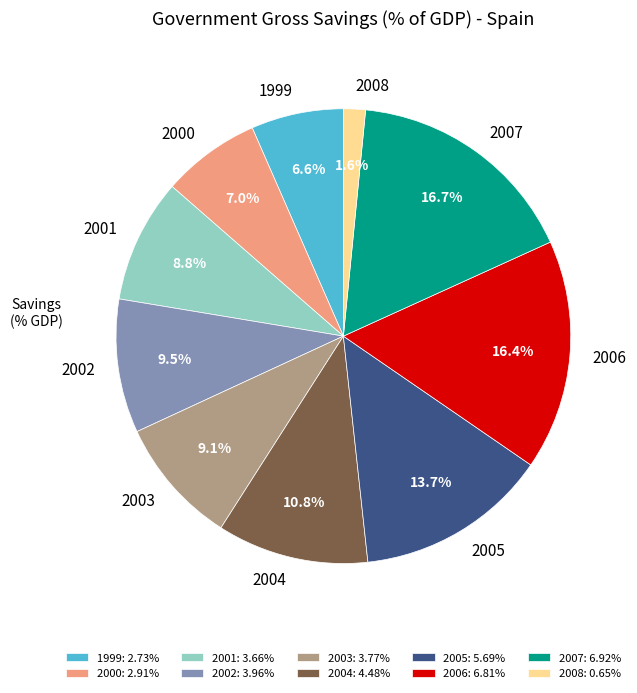

To the nearest percent, what is the average slice percentage?

10%